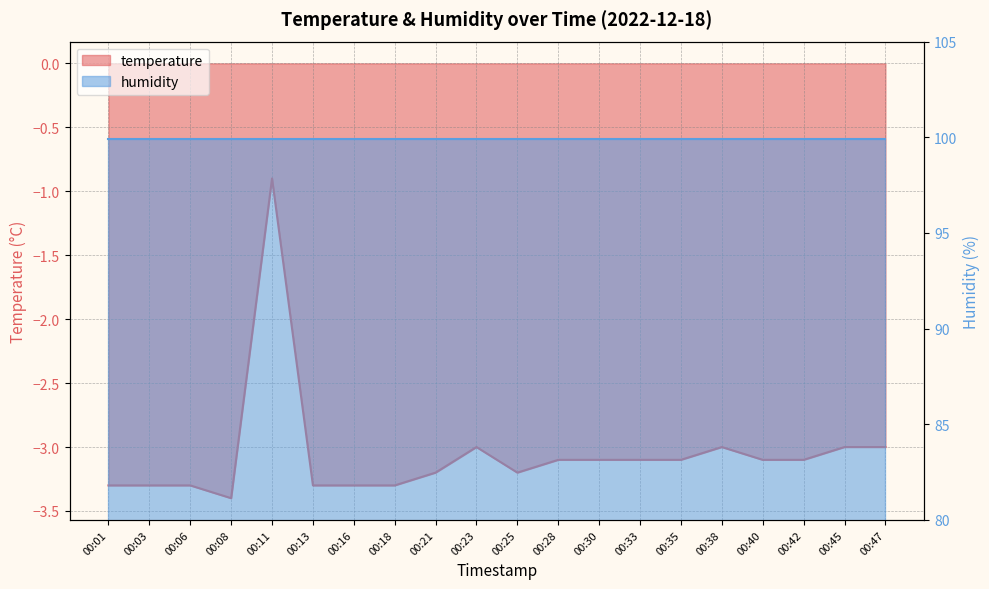

Where does the data first go above -3?

00:11